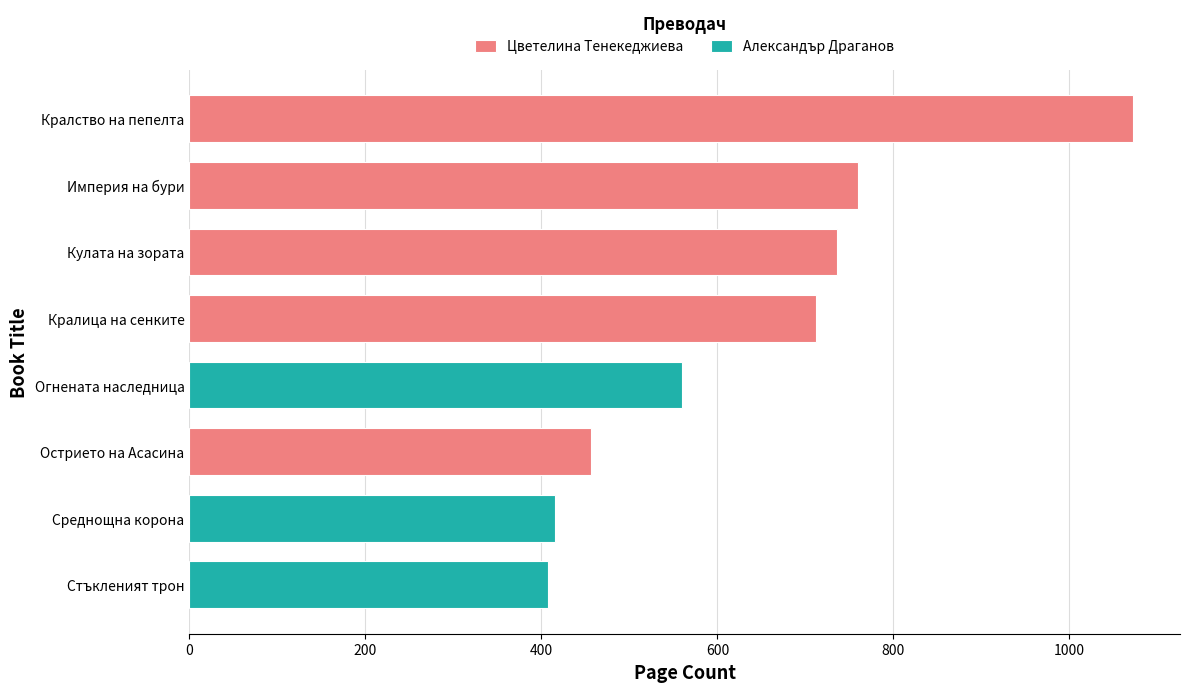

Read the value at Среднощна корона, to the nearest 10.

420